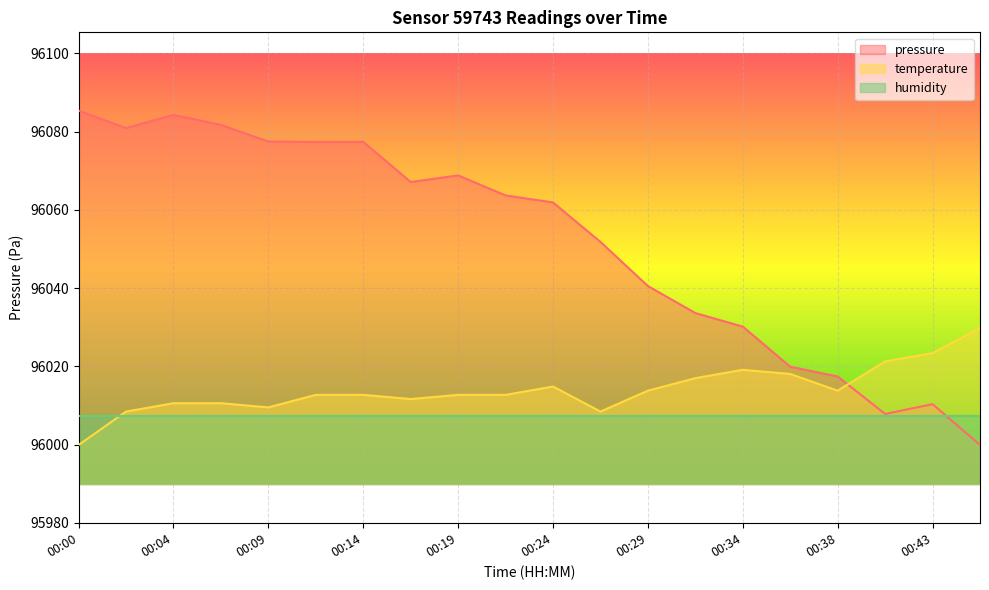

At which category is the sum across all series the highest?

00:04